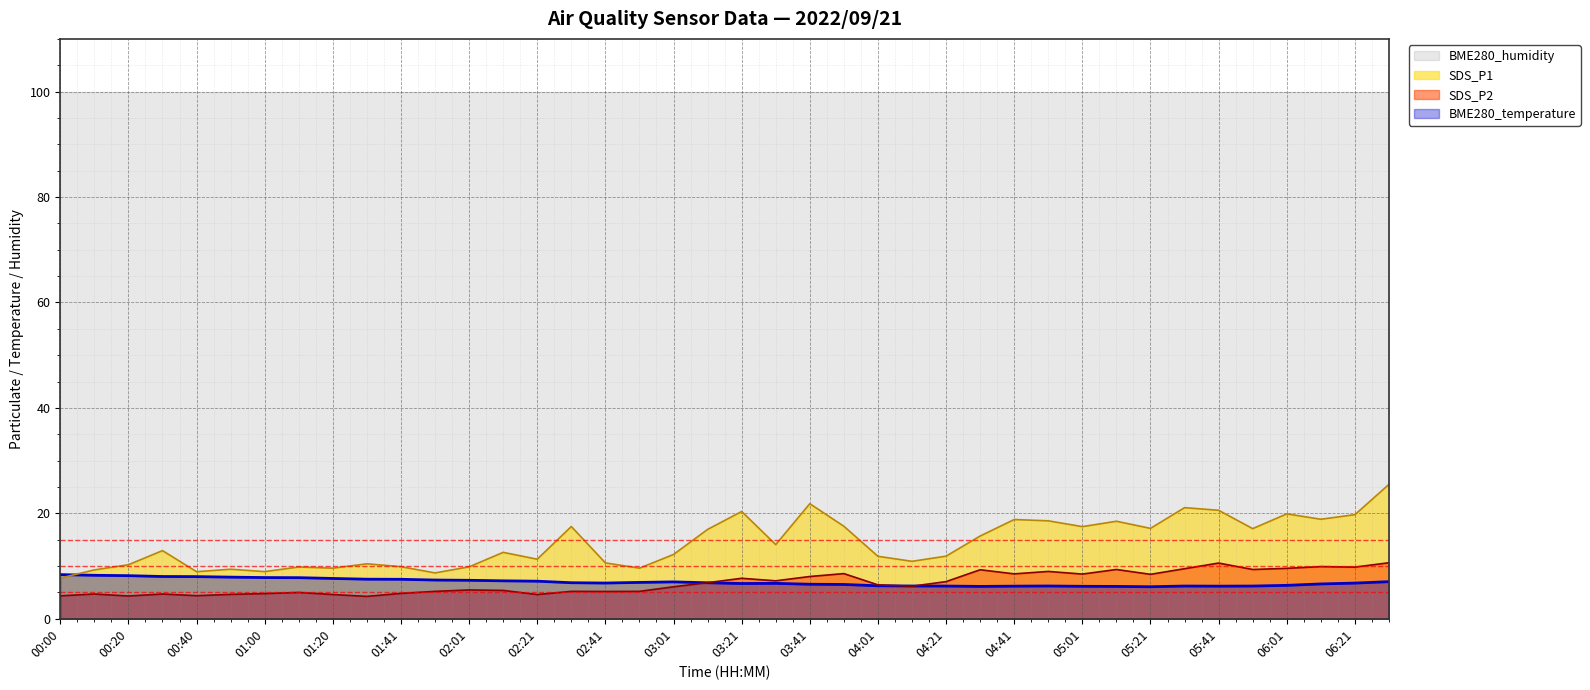

What is the maximum value for BME280_temperature?

8.4